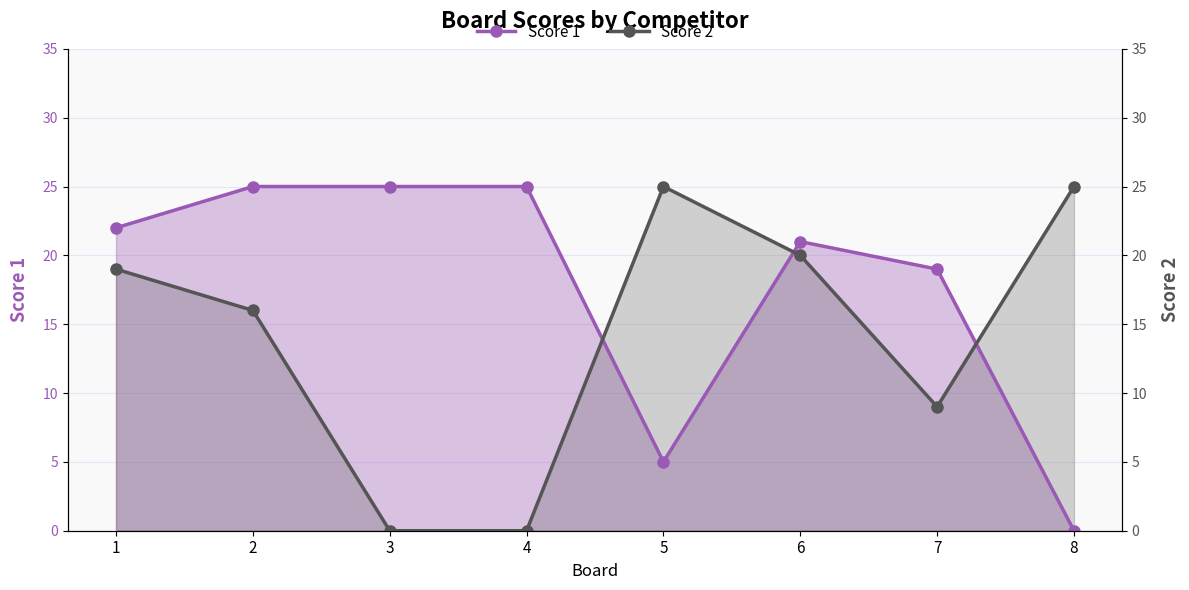

What is the value of the Score 1 point at the 6th from the left?

21